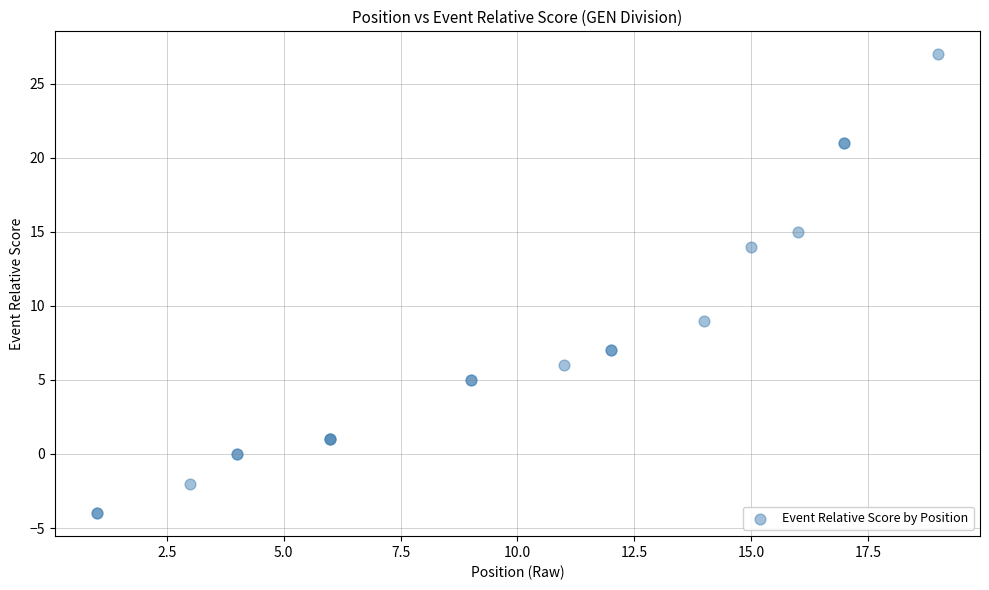

What Y value in the scatter plot is closest to 11?

9